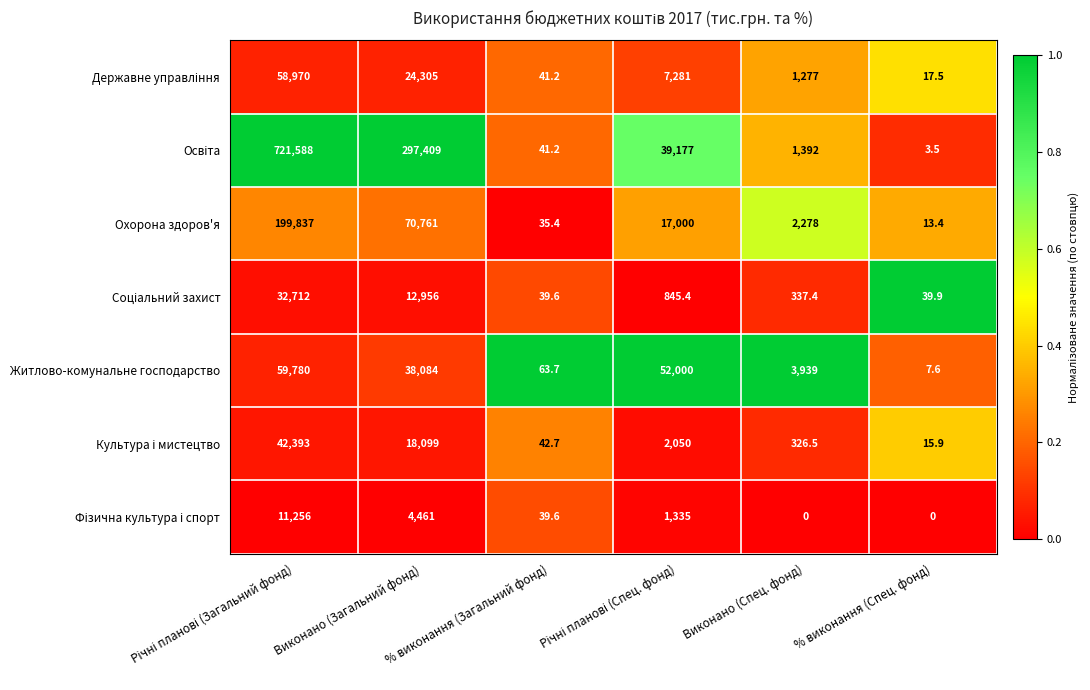

The Житлово-комунальне господарство series shows 38084.0 at Виконано (Загальний фонд). True or false?

True